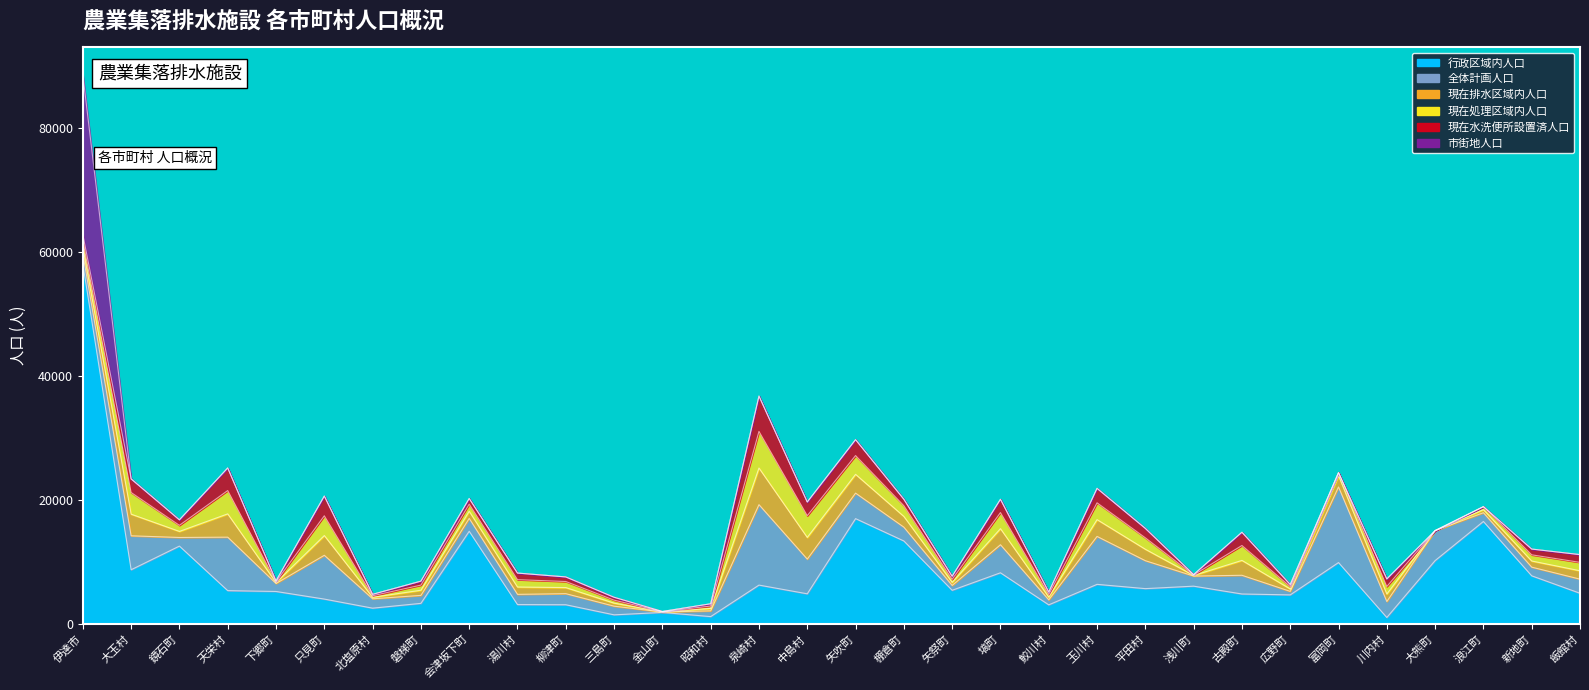

Reading left to right, extract all data points from this chart.

行政区域内人口: 58079	8736	12558	5368	5231	4002	2535	3311	14950	3115	3087	1459	1849	1174	6261	4855	16992	13383	5423	8246	3072	6380	5690	6088	4824	4678	9900	1032	10214	16536	7758	4942
全体計画人口: 1690	5482	1390	8630	1290	7070	1510	1290	2078	1650	1790	1400	60	930	12988	5600	4120	2230	783	4531	805	7740	4510	1630	3020	570	12206	2580	4840	1410	1400	2280
現在排水区域内人口: 1040	3496	980	3763	142	3188	247	829	1153	1187	982	486	32	388	5914	3503	3031	1732	493	2596	439	2713	1846	92	2404	387	1820	1214	0	489	995	1354
現在処理区域内人口: 1040	3496	980	3763	142	3188	247	829	1153	1187	982	486	32	388	5914	3503	3031	1732	493	2596	439	2713	1846	92	2404	387	490	1214	0	489	995	1354
現在水洗便所設置済人口: 1002	2194	887	3648	142	3188	232	637	907	1062	739	466	32	365	5698	2213	2567	1044	493	2142	383	2335	1525	56	2140	334	0	1214	0	0	932	1253
市街地人口: 25778	0	0	0	0	0	0	0	0	0	0	0	0	0	0	0	0	0	0	0	0	0	0	0	0	0	0	0	0	0	0	0